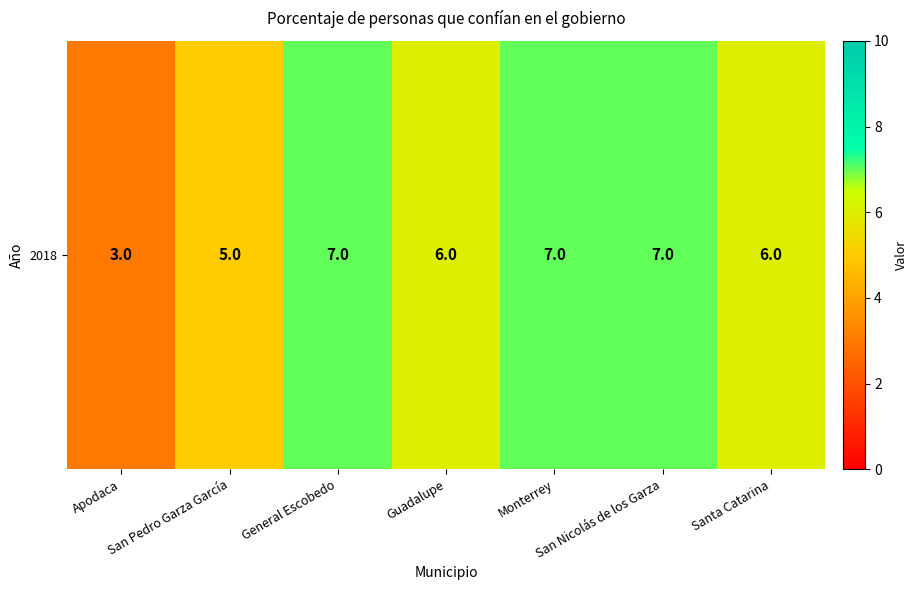

Reading left to right, list all the values displayed in this chart.

3	5	7	6	7	7	6